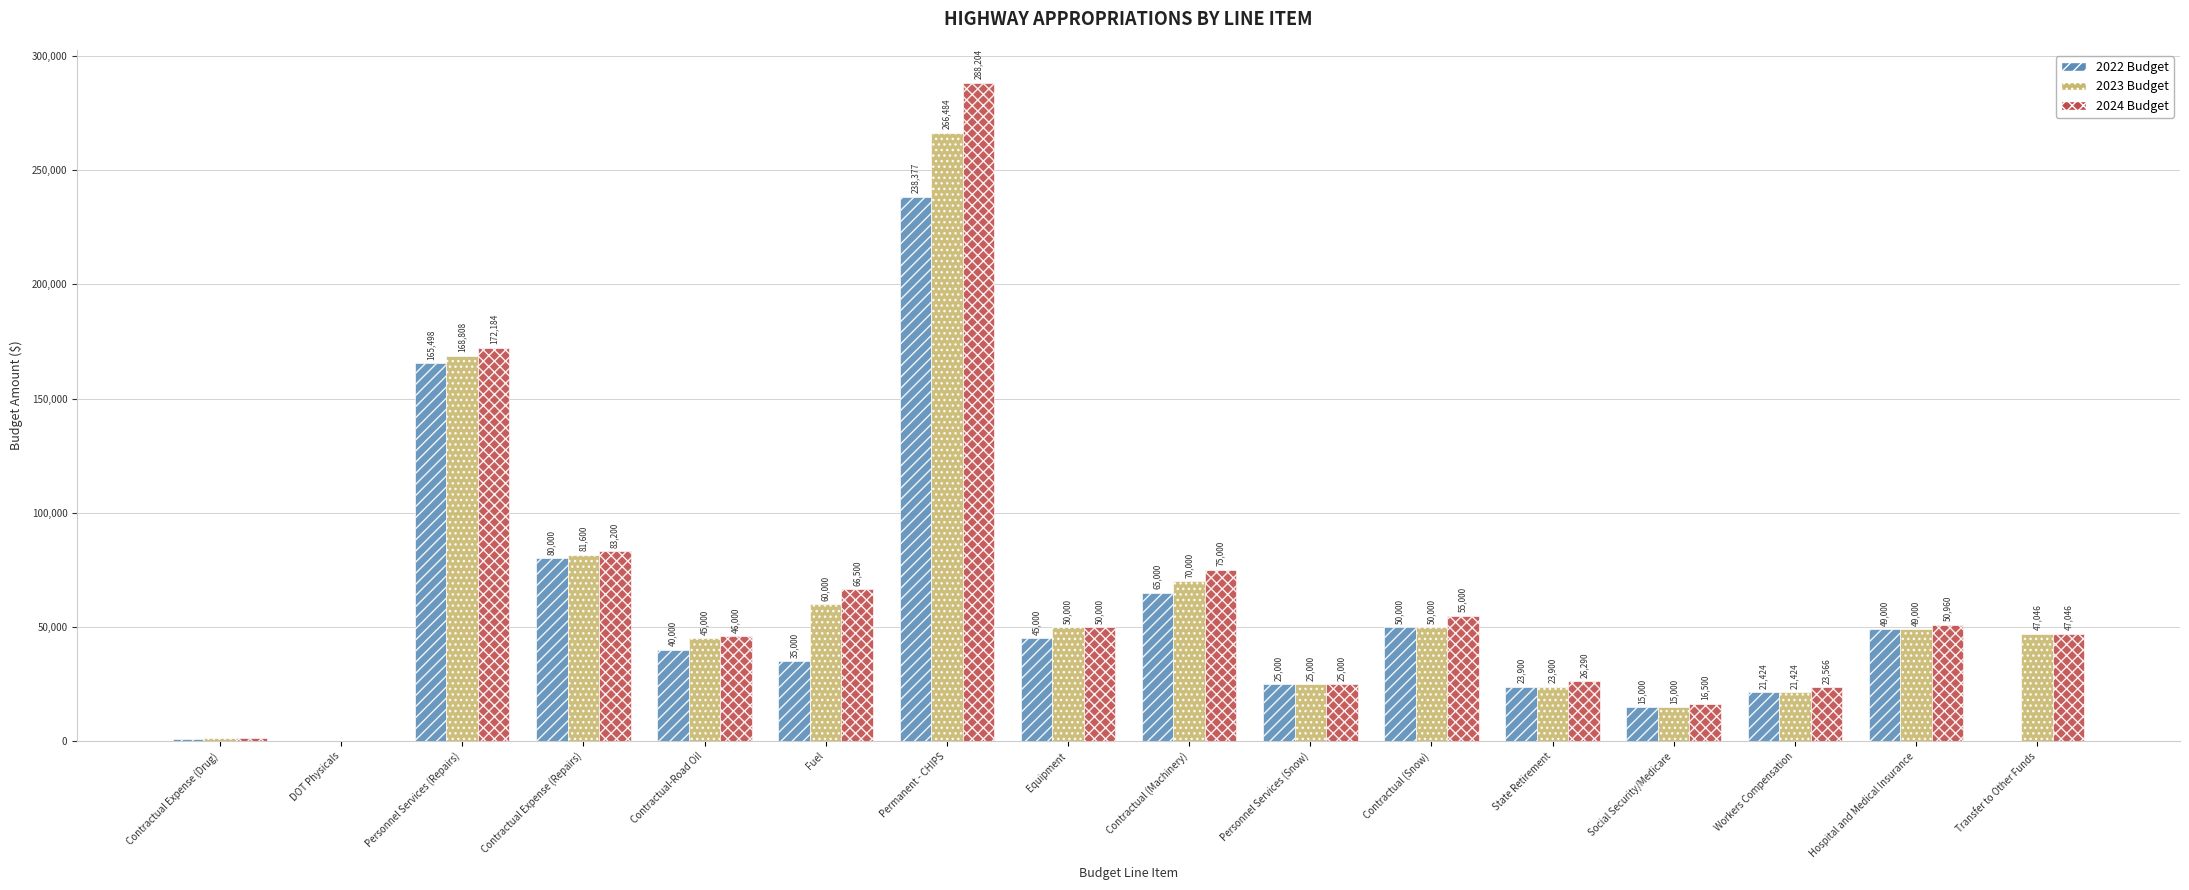

What is the sum of all 2022 Budget values?

854499.0